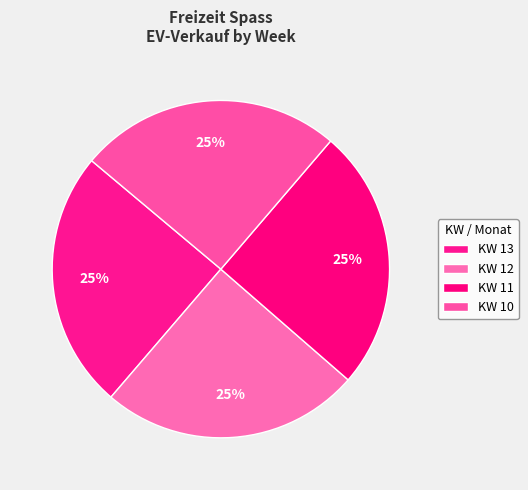

Which slice is the largest?

KW 10